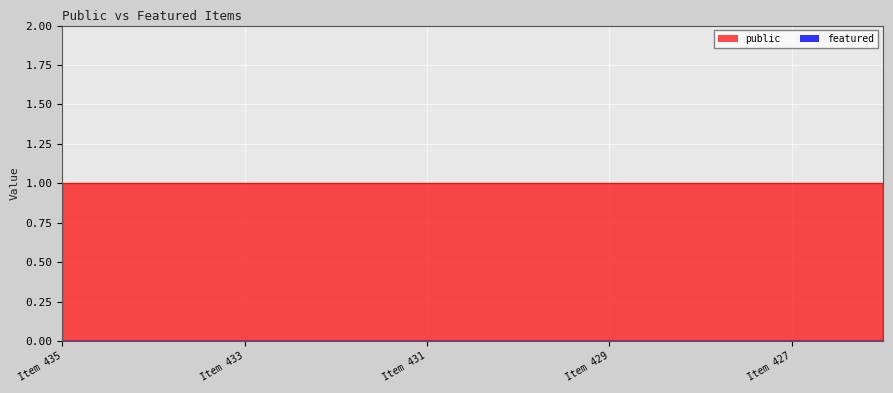

Reading left to right, what are all the values shown in this chart?

public: PAT_16M_022_435=1	PAT_16M_022_434=1	PAT_16M_022_433=1	PAT_16M_022_432=1	PAT_16M_022_431=1	PAT_16M_022_430=1	PAT_16M_022_429=1	PAT_16M_022_428=1	PAT_16M_022_427=1	PAT_16M_022_426=1
featured: PAT_16M_022_435=0	PAT_16M_022_434=0	PAT_16M_022_433=0	PAT_16M_022_432=0	PAT_16M_022_431=0	PAT_16M_022_430=0	PAT_16M_022_429=0	PAT_16M_022_428=0	PAT_16M_022_427=0	PAT_16M_022_426=0